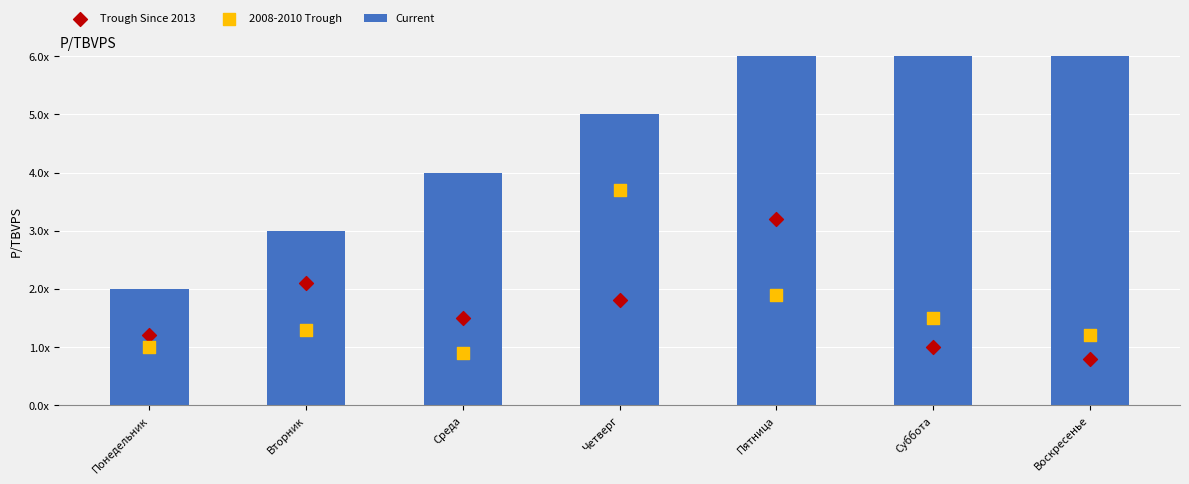

Which series has the largest total across all categories?

Current